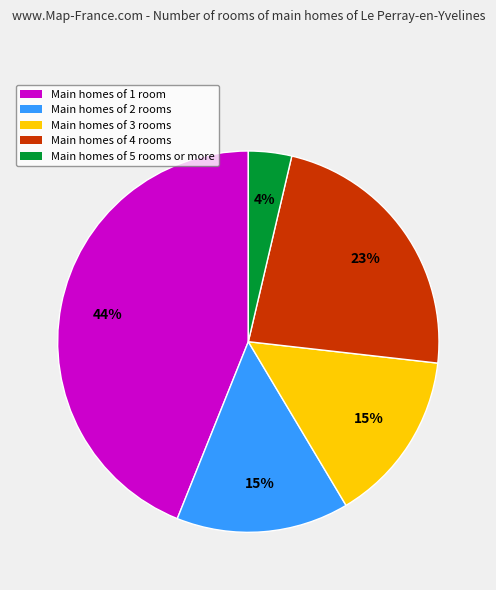

To the nearest percent, what percentage of the pie is Main homes of 4 rooms?

23%